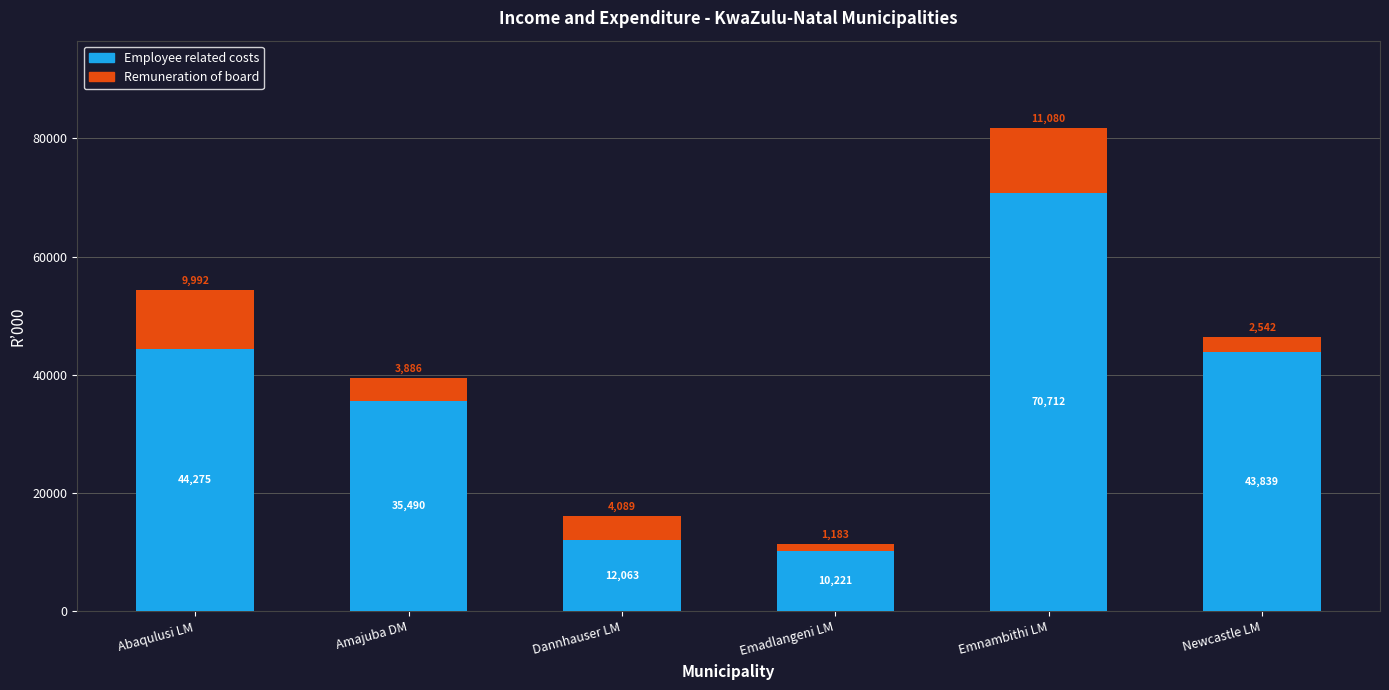

True or false: Employee related costs has a value of 43839 at Newcastle LM.

True